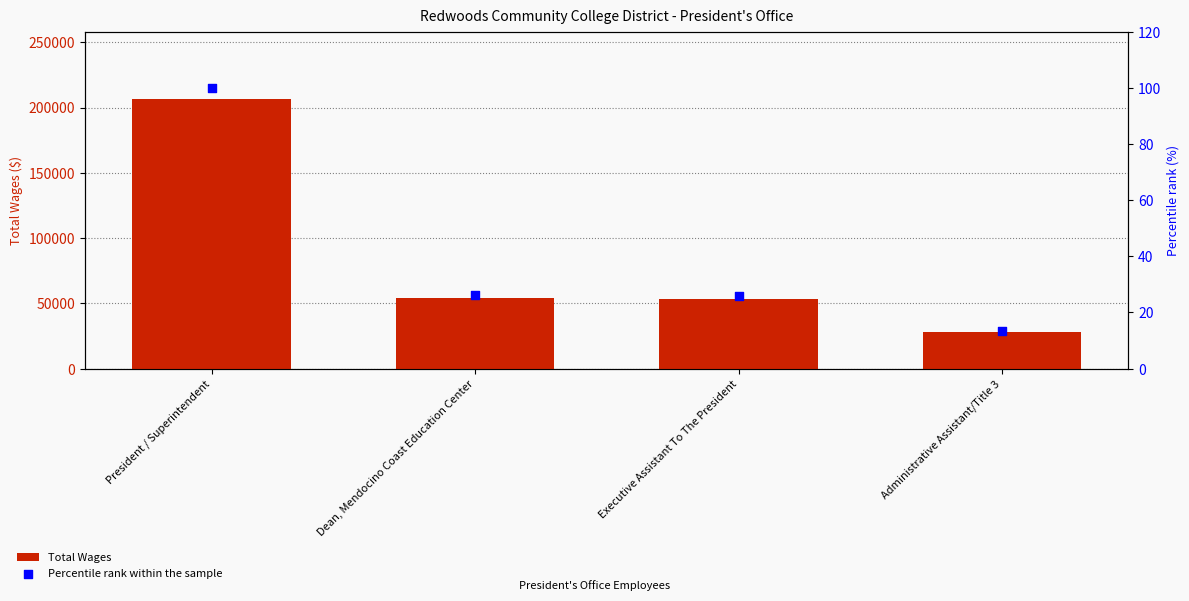

Which series contains the highest Y value?

Total Wages